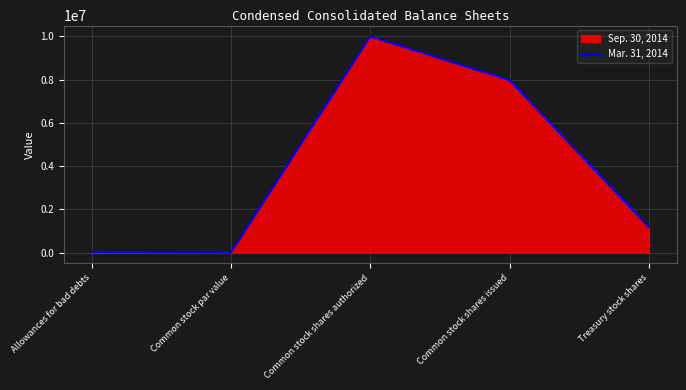

Rank the categories by value from highest to lowest.

Common stock shares authorized, Common stock shares issued, Treasury stock shares, Allowances for bad debts, Common stock par value